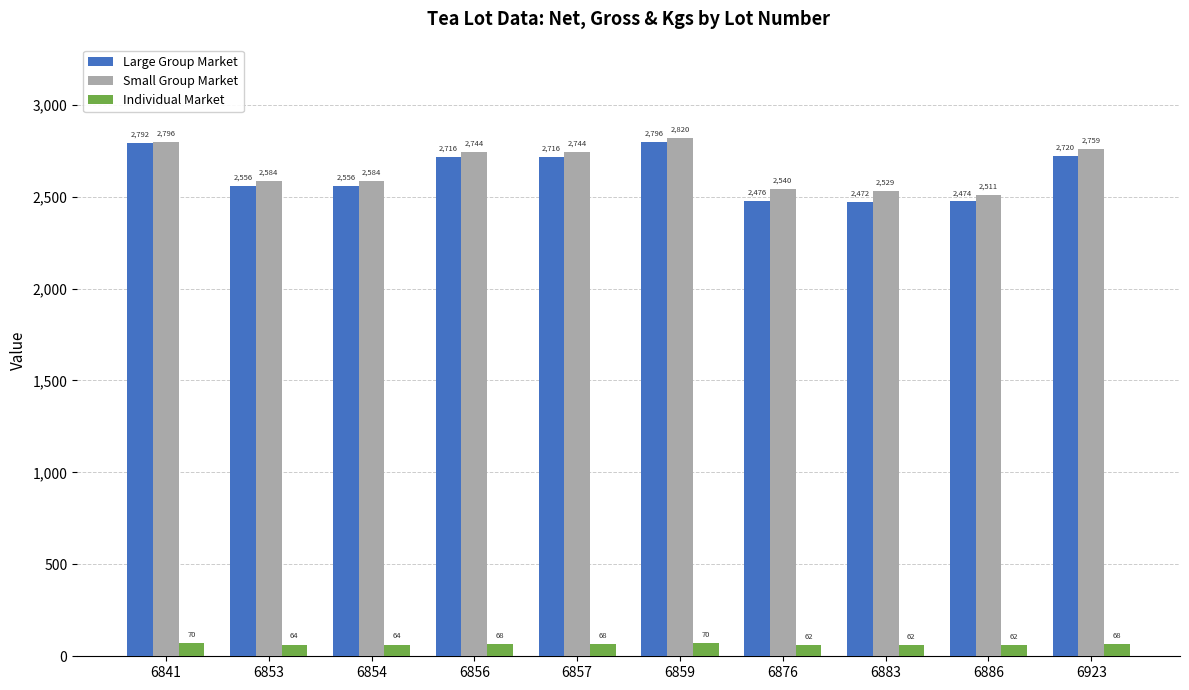

The Small Group Market series shows 2529 at 6883. True or false?

True